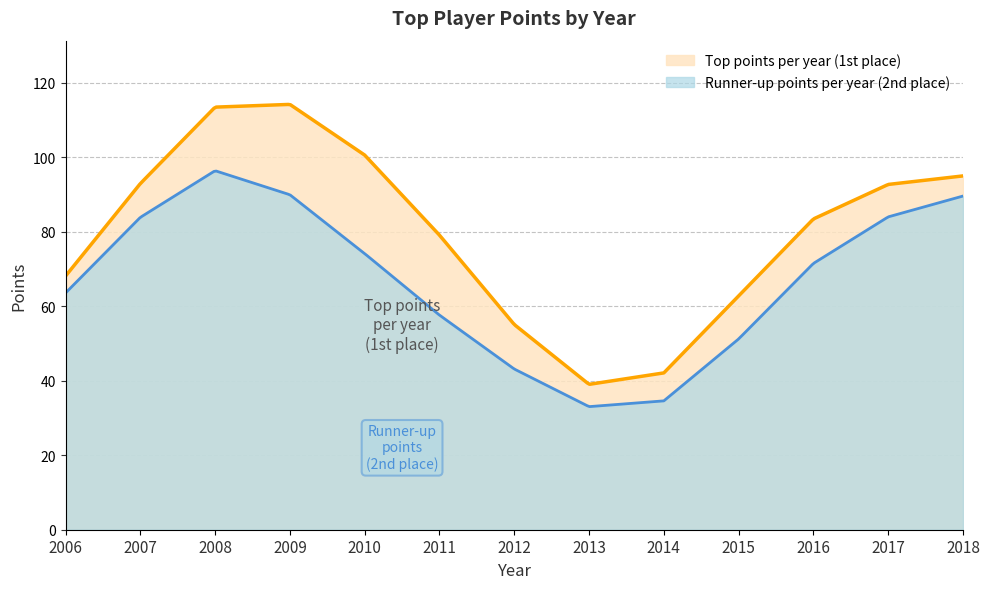

How many lines are shown in the chart?

2